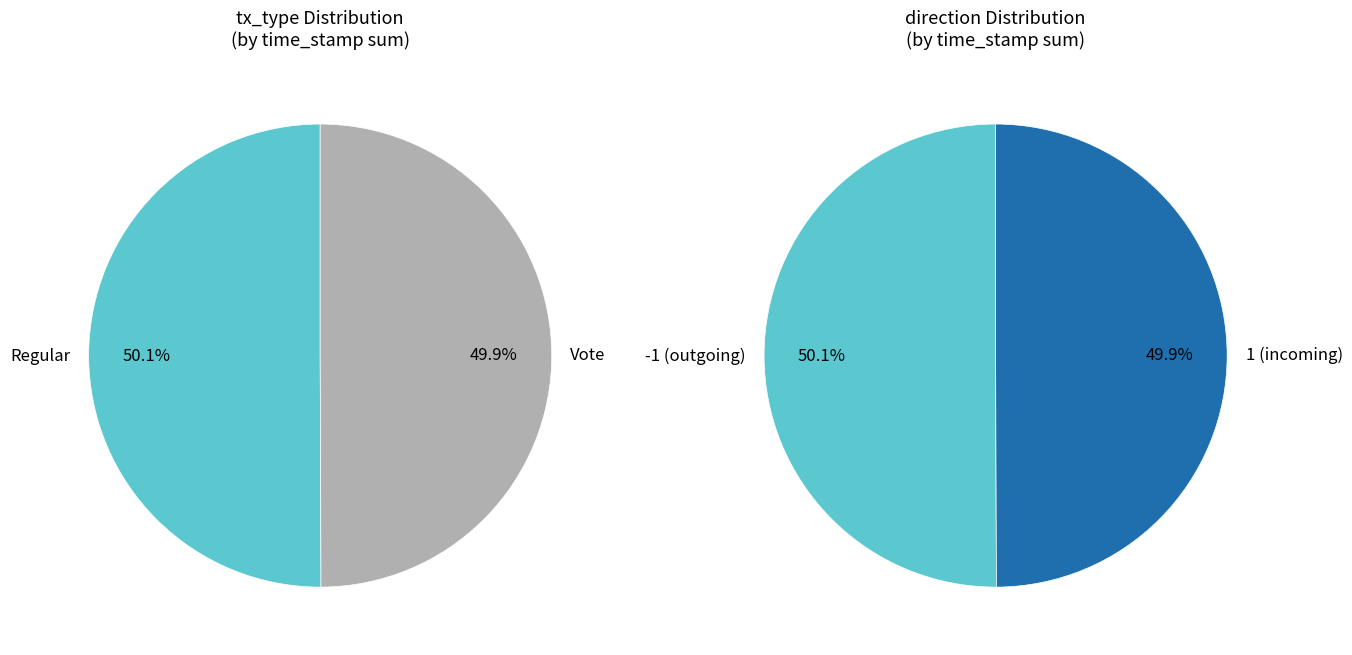

Do Vote and Regular together represent more than half of the pie?

Yes